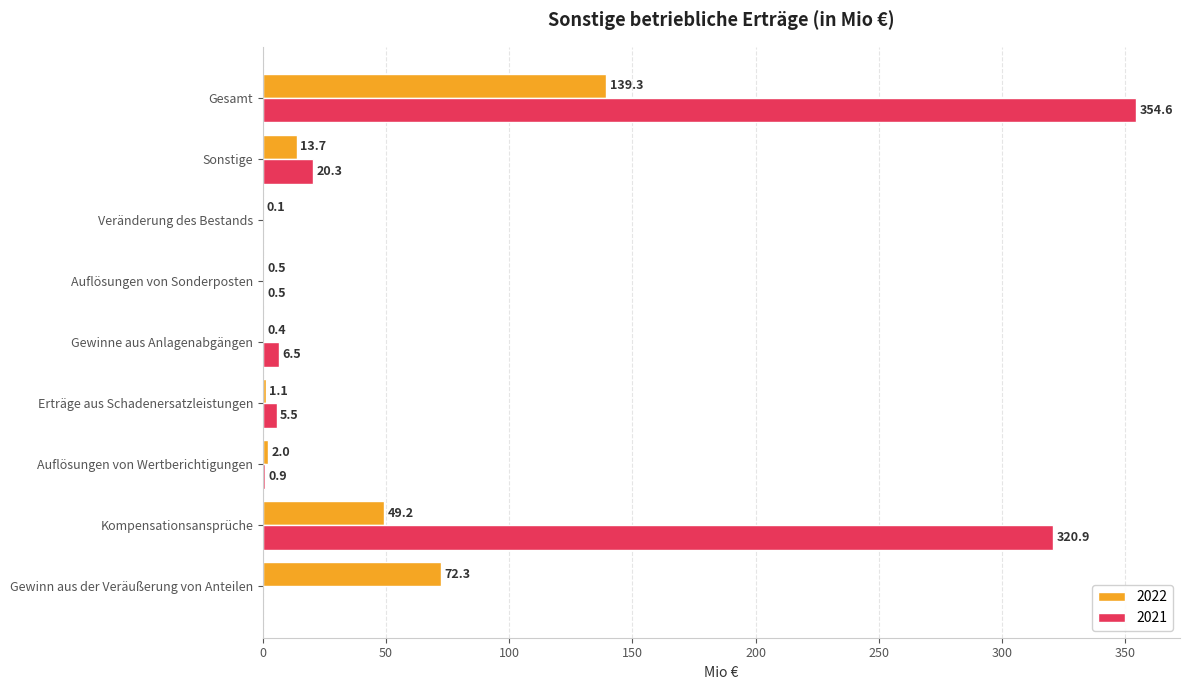

What is the difference between the 2022 values at Gewinn aus der Veräußerung von Anteilen and Kompensationsansprüche?

23.1